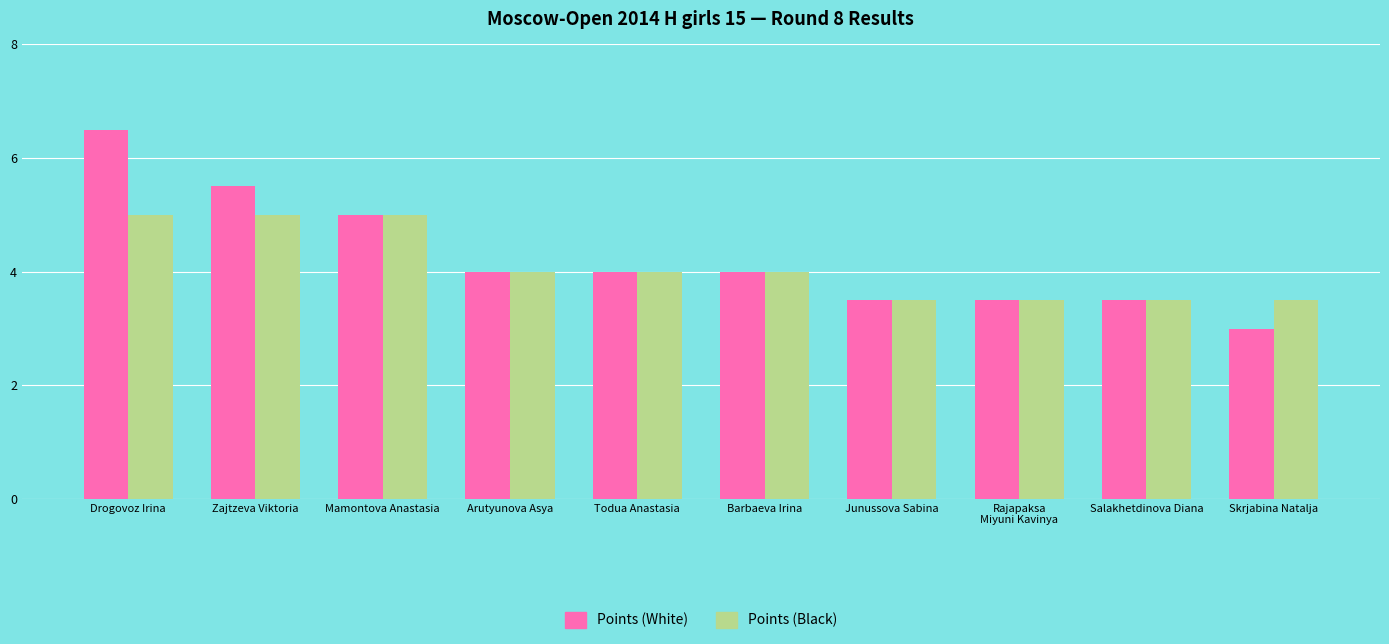

Which label corresponds to the smallest value in the chart?

Skrjabina Natalja